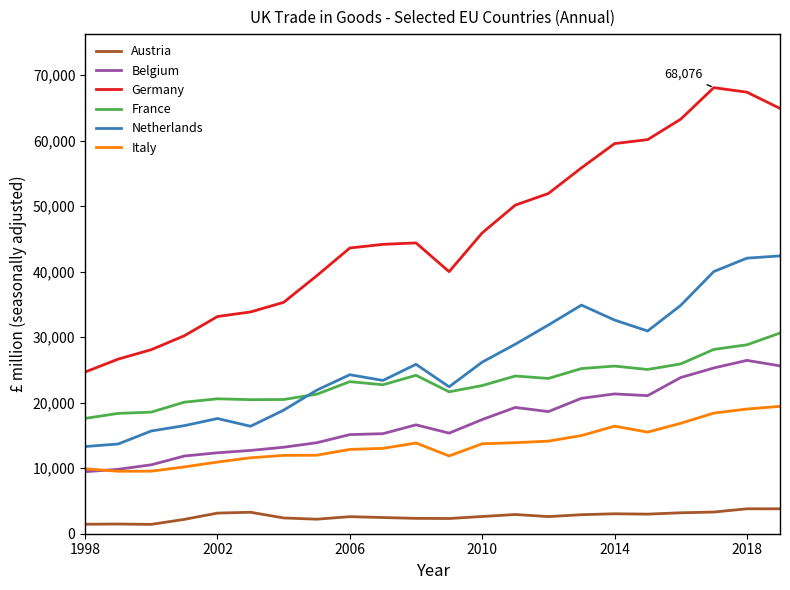

What is the sum of all Netherlands values?

574544